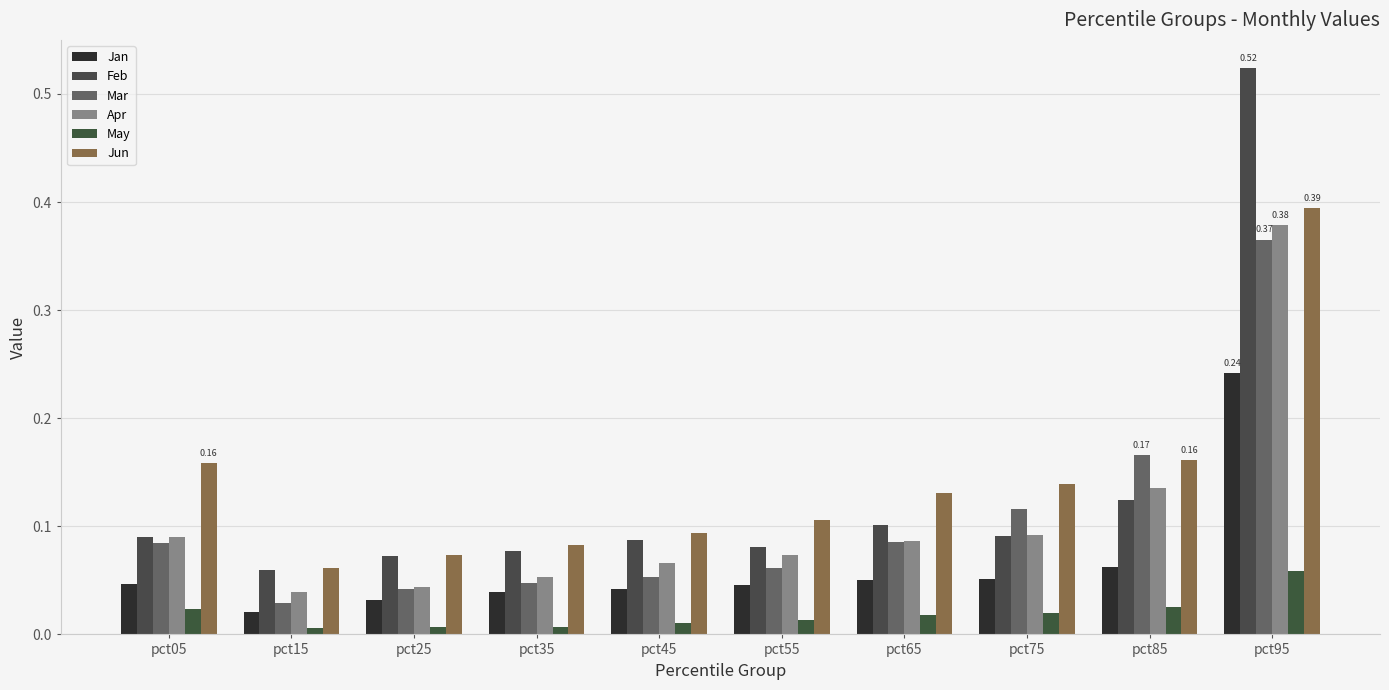

Is the value of Apr at pct85 greater than the value of Jun at pct45?

Yes